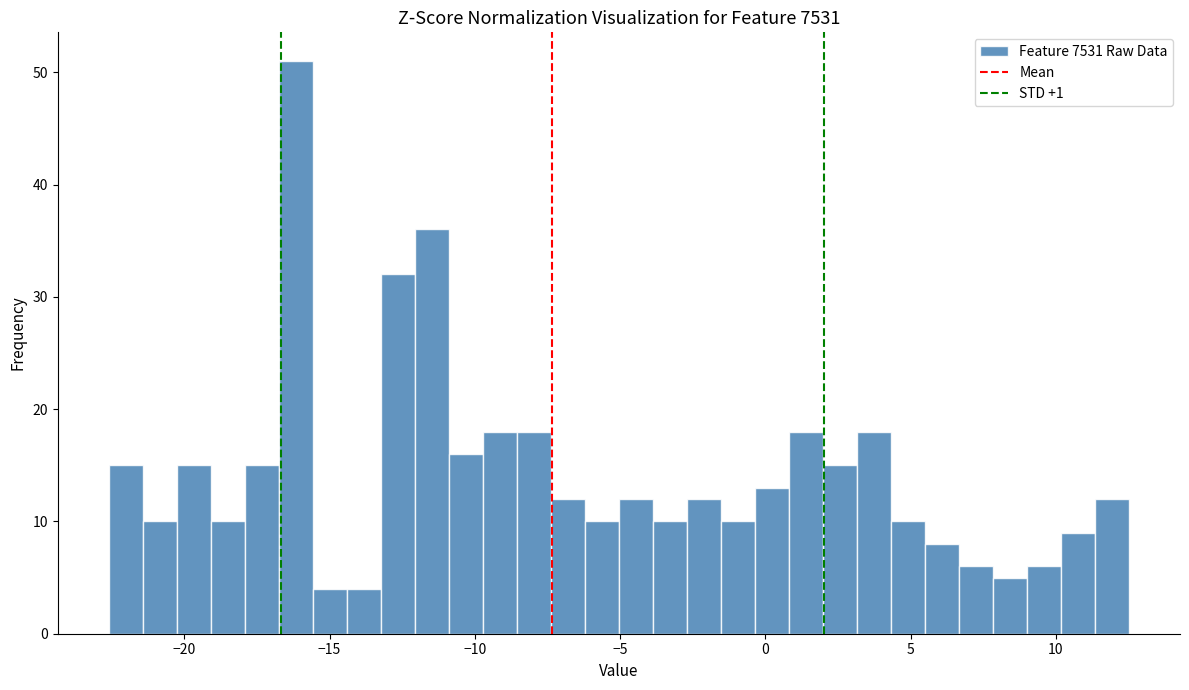

Read against the x-axis, roughly where is the centre of the tallest bar?

-16.0